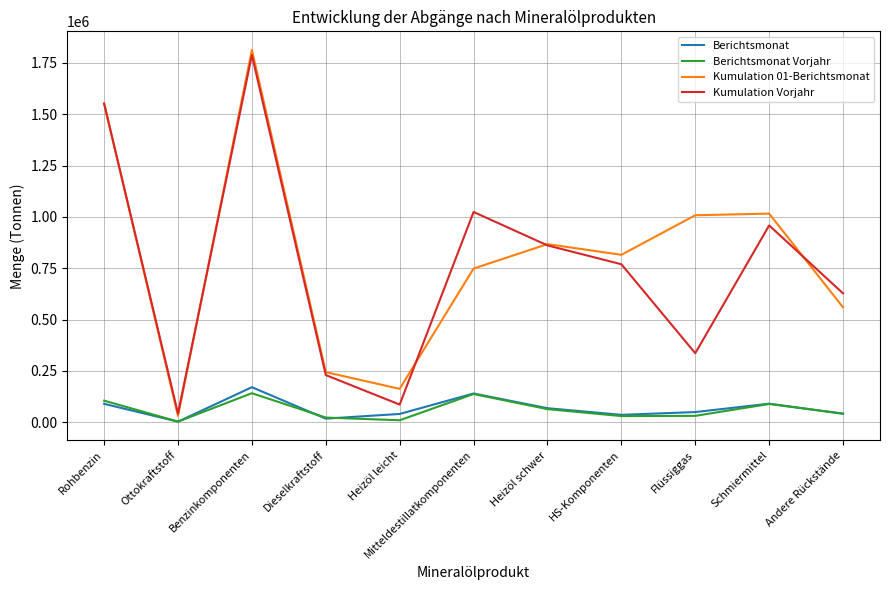

List the labels in order of Kumulation Vorjahr value, largest first.

Benzinkomponenten, Rohbenzin, Mitteldestillatkomponenten, Schmiermittel, Heizöl schwer, HS-Komponenten, Andere Rückstände, Flüssiggas, Dieselkraftstoff, Heizöl leicht, Ottokraftstoff